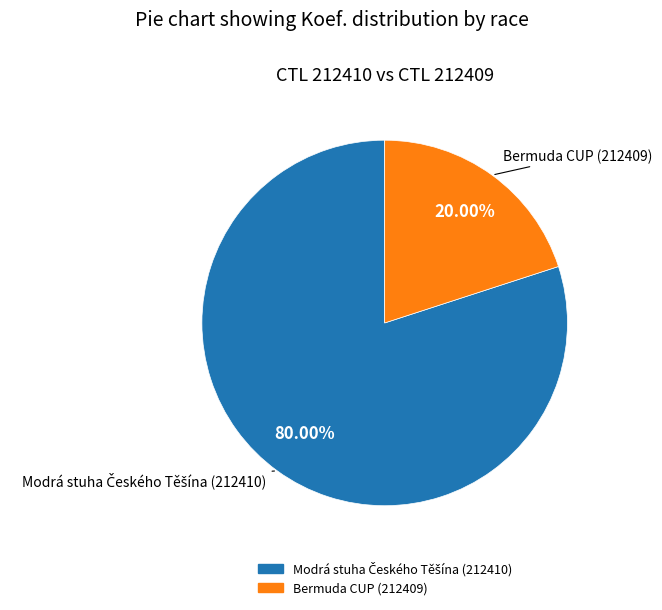

Is there any slice that represents more than half of the pie?

Yes